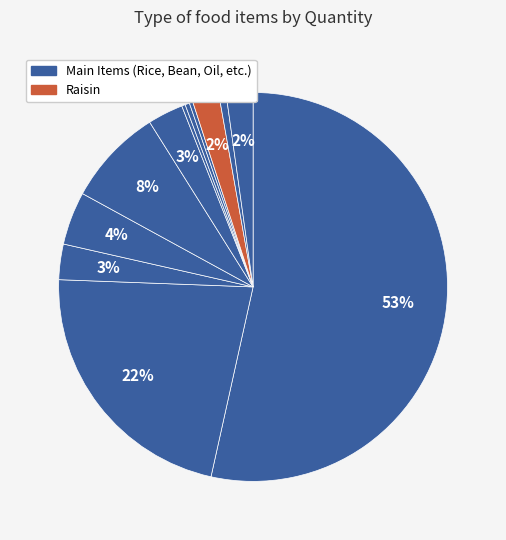

How many slices are in this pie chart?

12